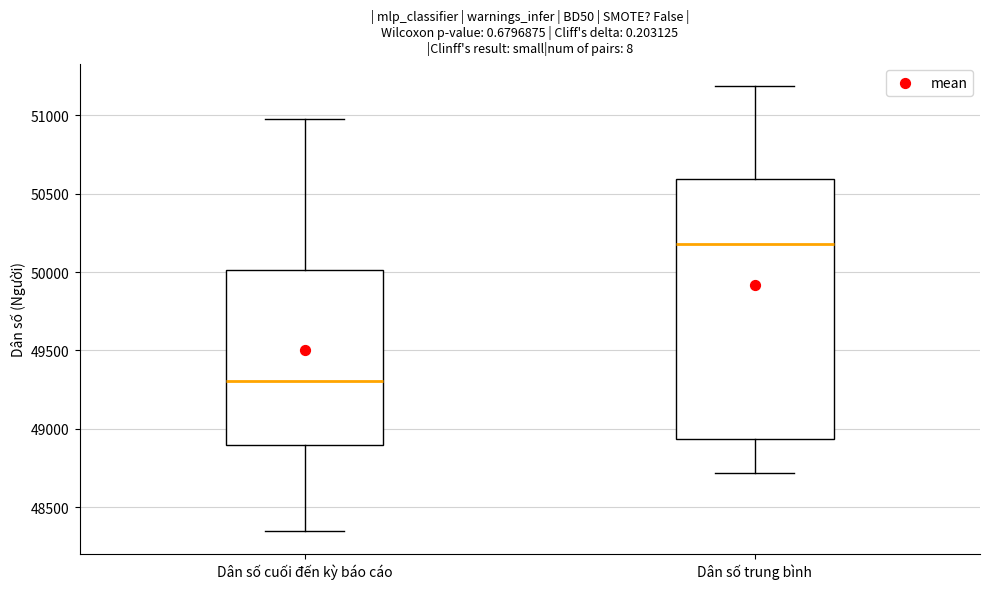

Which box has the highest median line?

Dân số trung bình